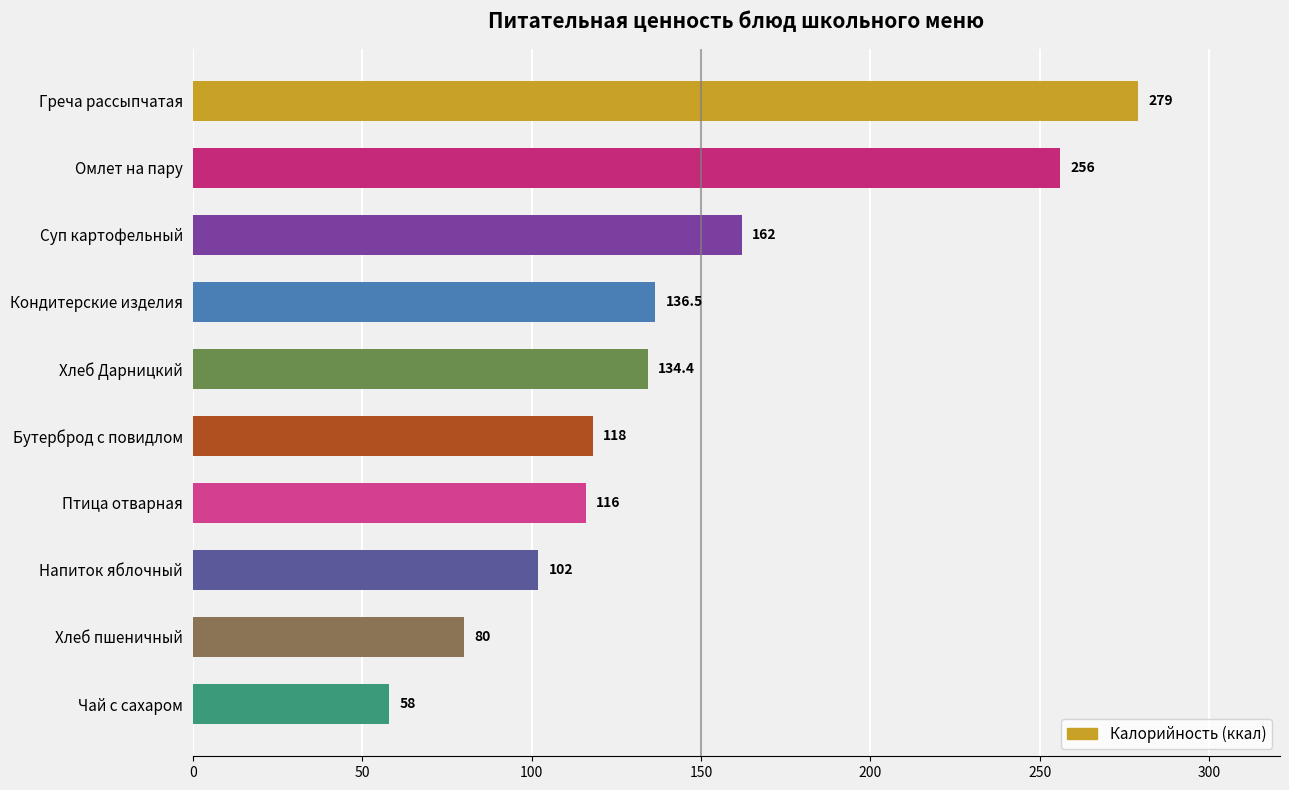

Does the chart contain any negative values?

No